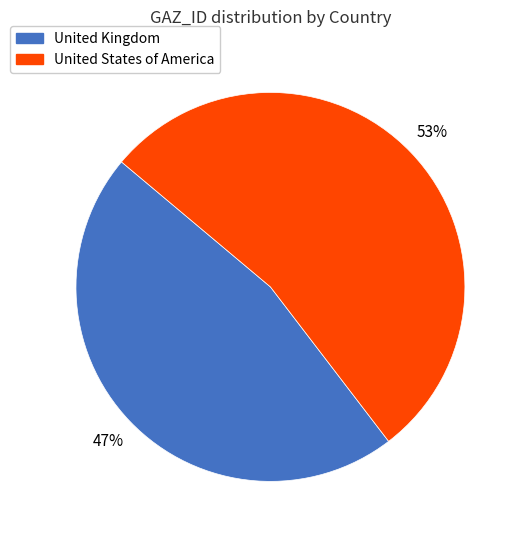

To the nearest percent, what is the average slice percentage?

50%